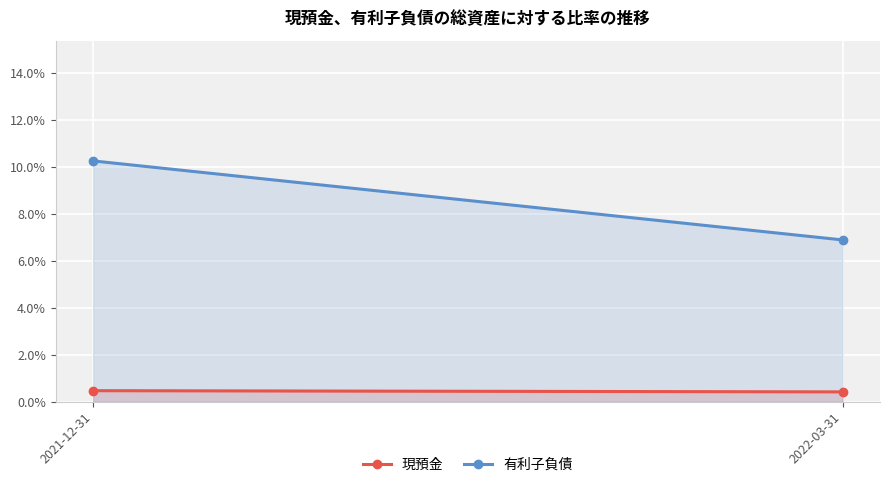

What is the sum of all 有利子負債 values?

0.2